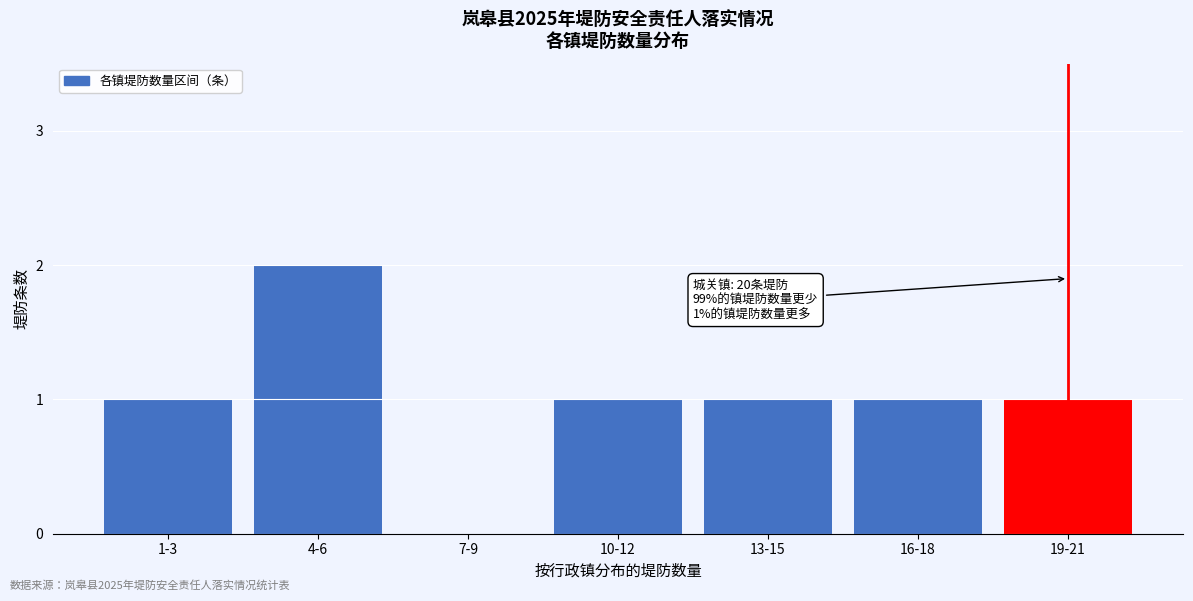

Reading left to right, what are all the values shown in this chart?

1-3=1	4-6=2	7-9=0	10-12=1	13-15=1	16-18=1	19-21=1